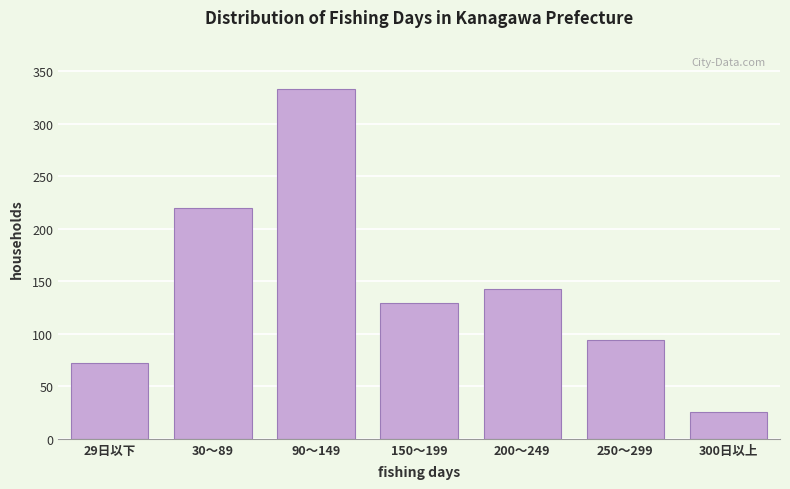

Reading left to right, what are all the values shown in this chart?

72	220	333	129	143	94	26